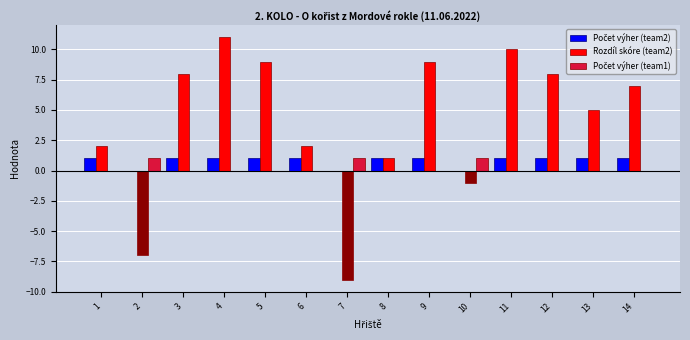

Between 6 and 12, which series saw the biggest shift?

Rozdíl skóre (team2)